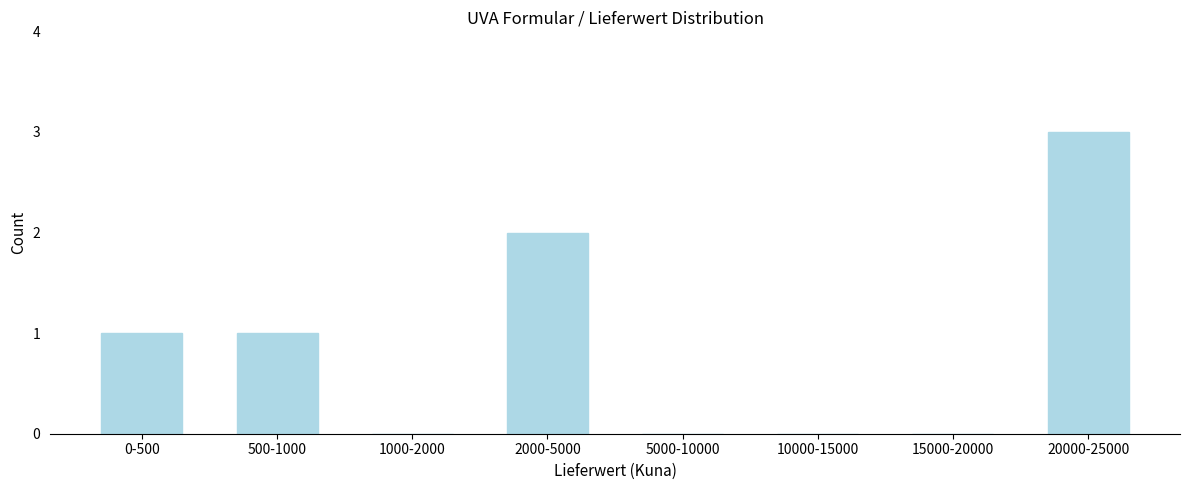

Reading right to left, list all the values displayed in this chart.

20000-25000=3	15000-20000=0	10000-15000=0	5000-10000=0	2000-5000=2	1000-2000=0	500-1000=1	0-500=1